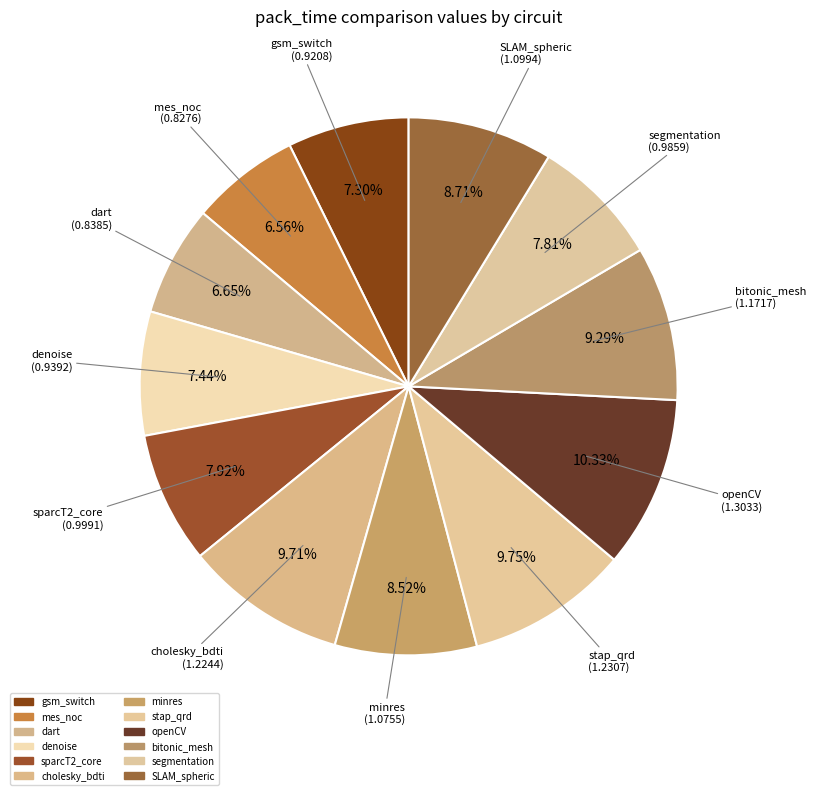

Combined, what portion of the pie is sparcT2_core and bitonic_mesh?

17.2%